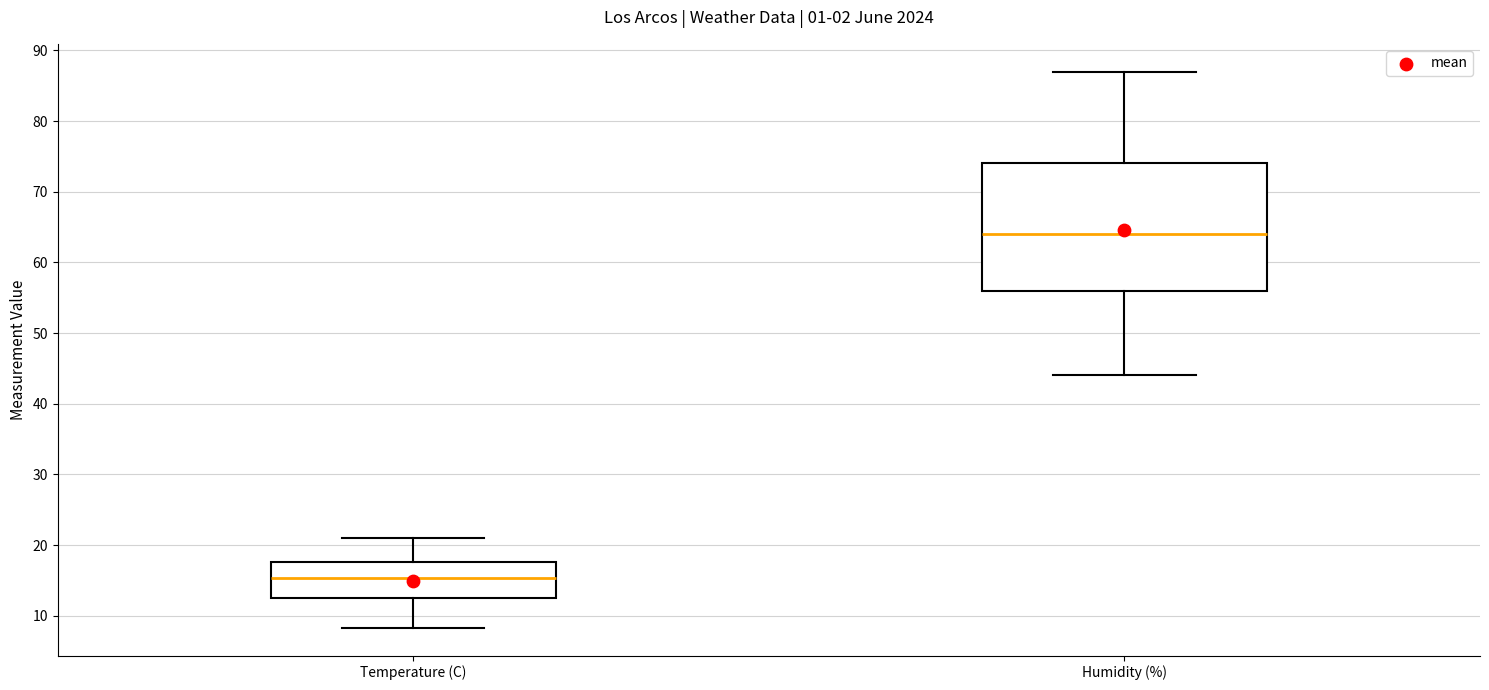

Where is the upper edge of the box for Humidity (%) on the y-axis? The values are not printed on the chart, so give them approximately, as read against the axis.

74